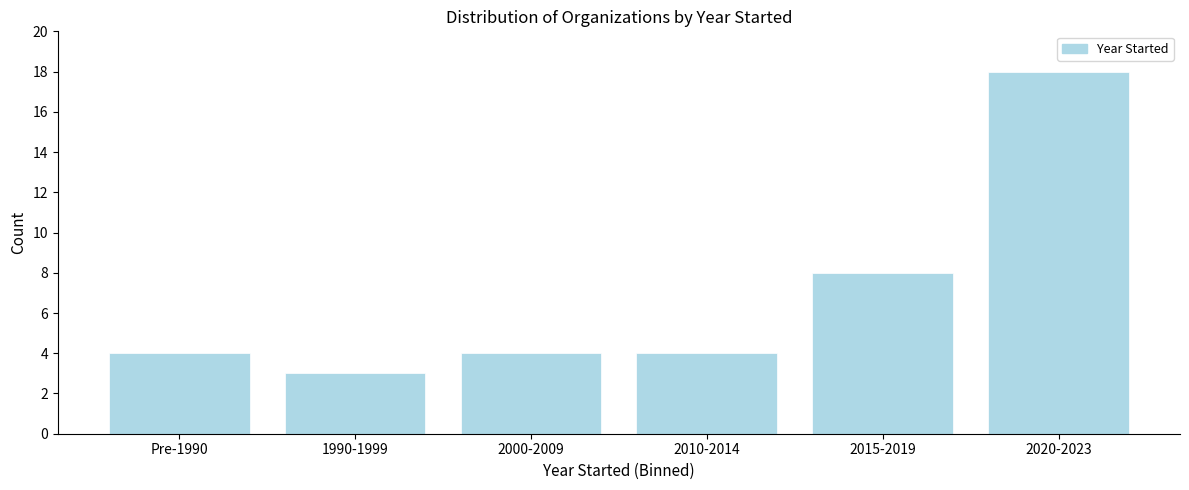

Reading right to left, transcribe all the data shown in this chart.

18	8	4	4	3	4